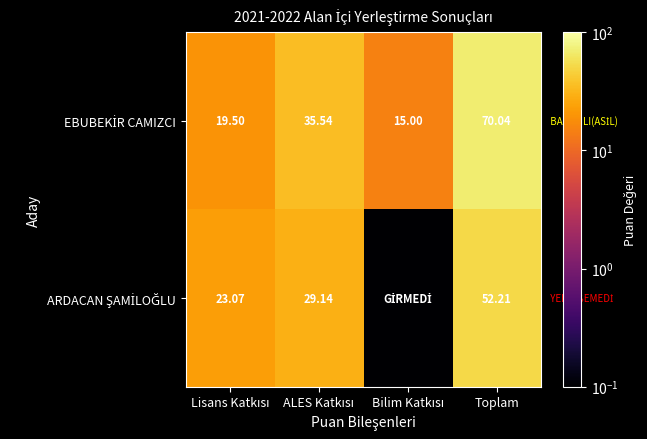

What is the difference between the EBUBEKİR CAMIZCI values at Bilim Katkısı and Toplam?

55.0